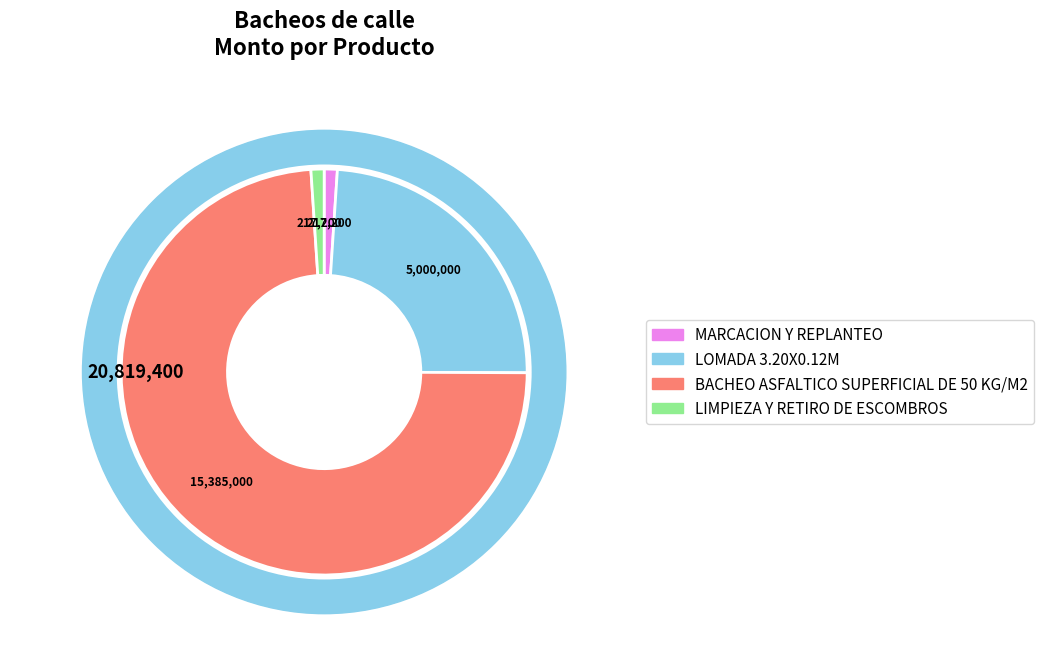

Rank the categories by value from lowest to highest.

MARCACION Y REPLANTEO, LIMPIEZA Y RETIRO DE ESCOMBROS, LOMADA 3.20X0.12M, BACHEO ASFALTICO SUPERFICIAL DE 50 KG/M2